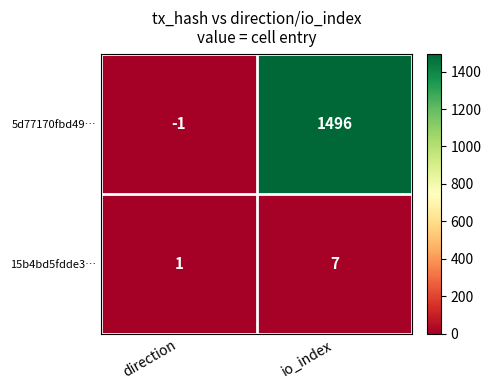

Which series has the largest total across all categories?

5d77170fbd49…